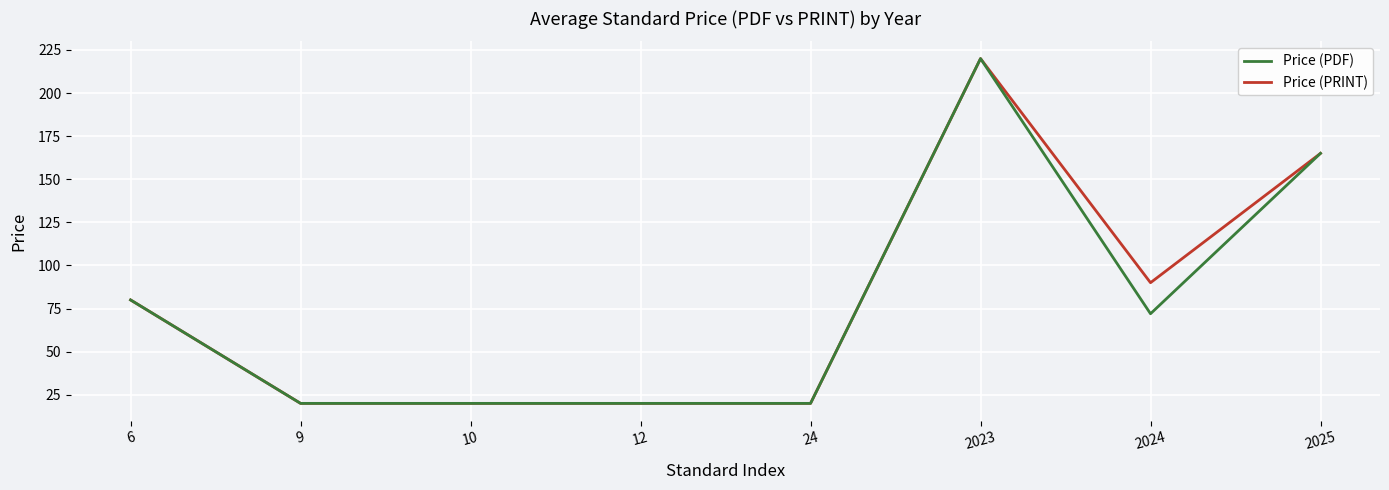

The Price (PRINT) series shows 20.0 at 10. True or false?

True